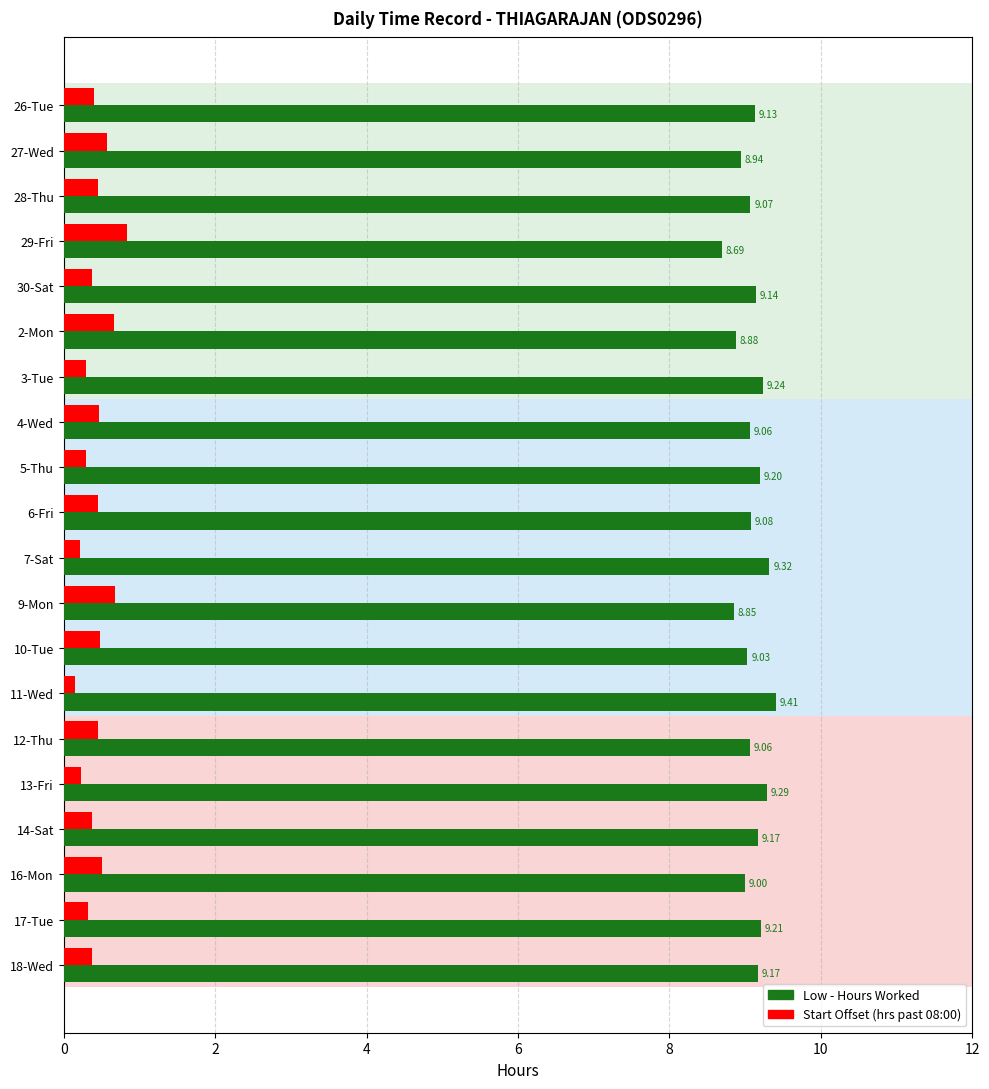

What is the spread (max minus min) of values at 28-Thu?

8.6